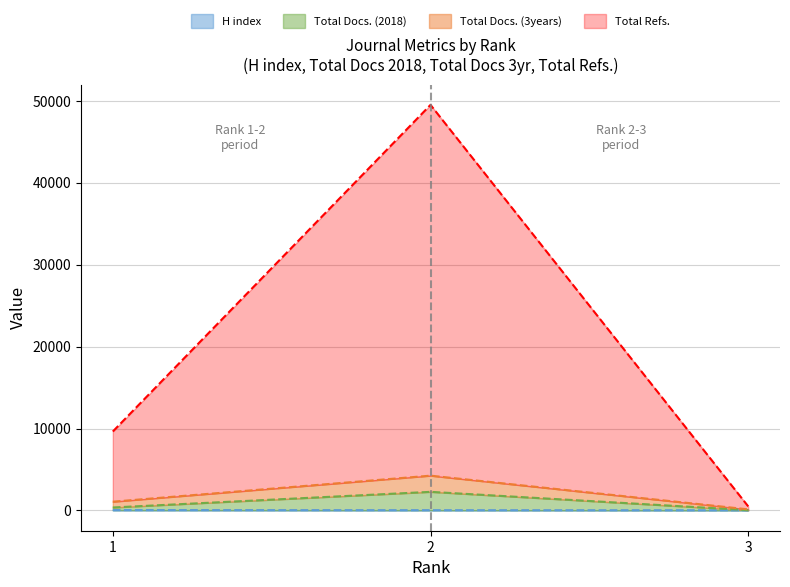

Where does the Total Refs. series first go above 9635?

2